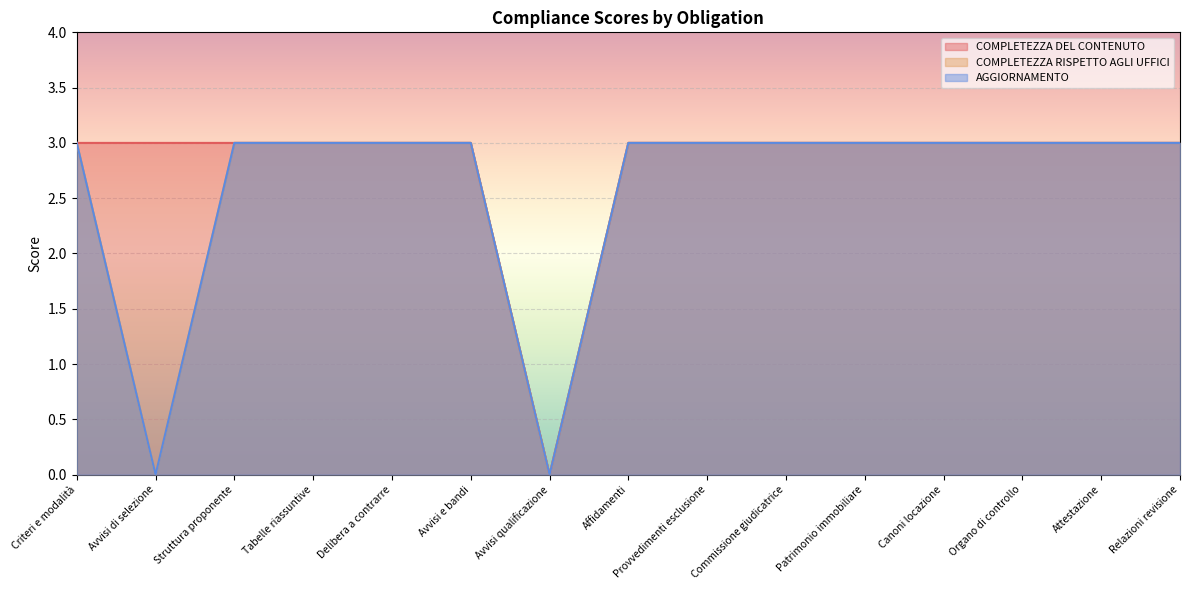

Rank the series by their maximum value, from lowest to highest.

COMPLETEZZA DEL CONTENUTO, COMPLETEZZA RISPETTO AGLI UFFICI, AGGIORNAMENTO